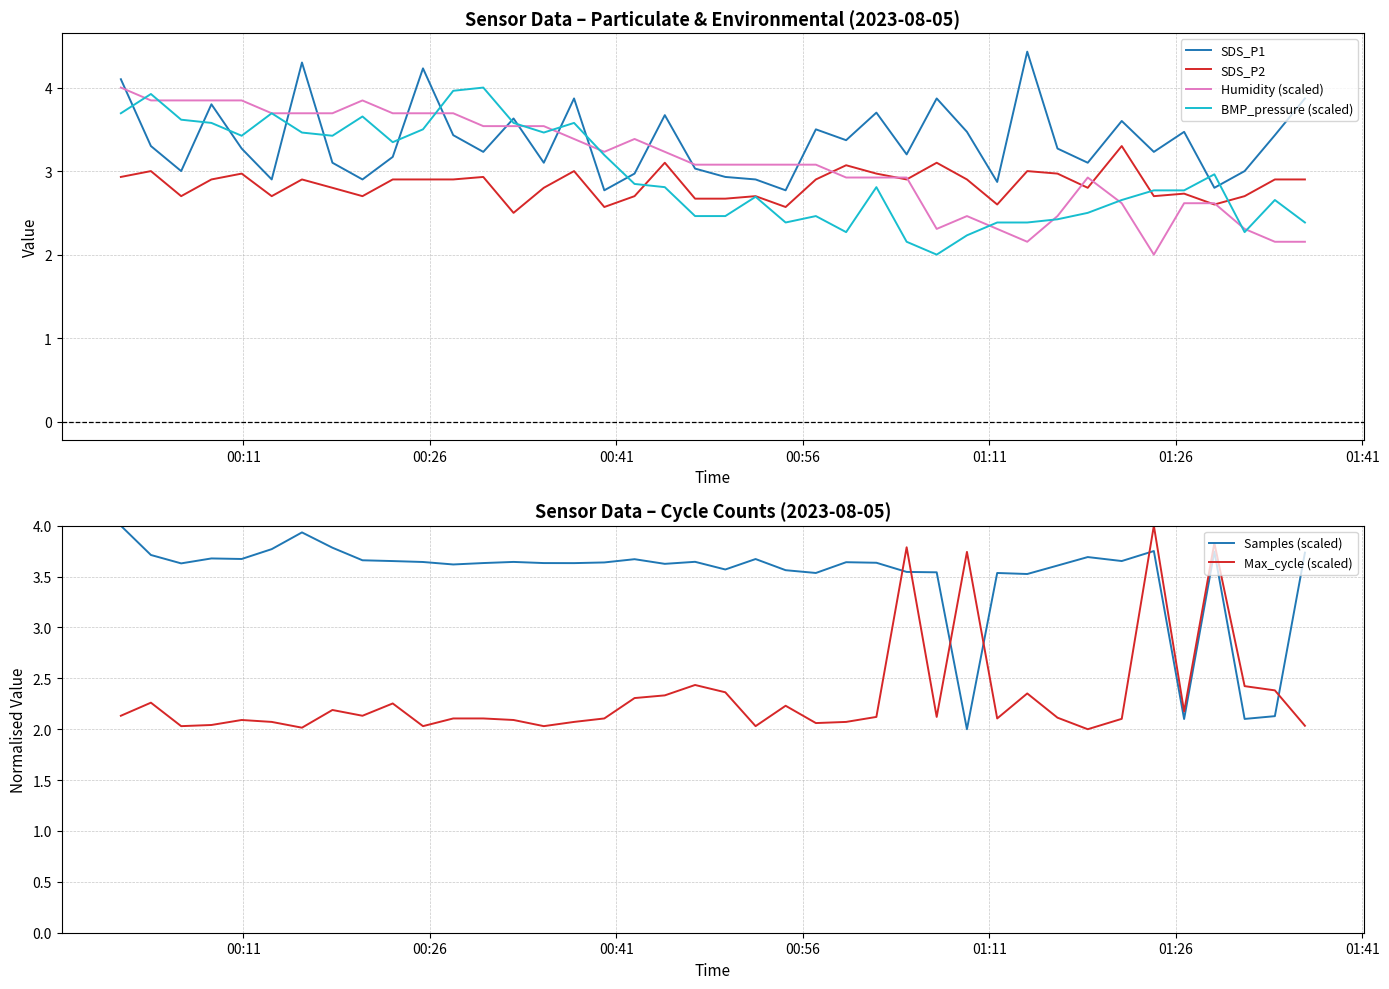

True or false: Humidity (scaled) has more than 1 points higher than both neighbors.

True